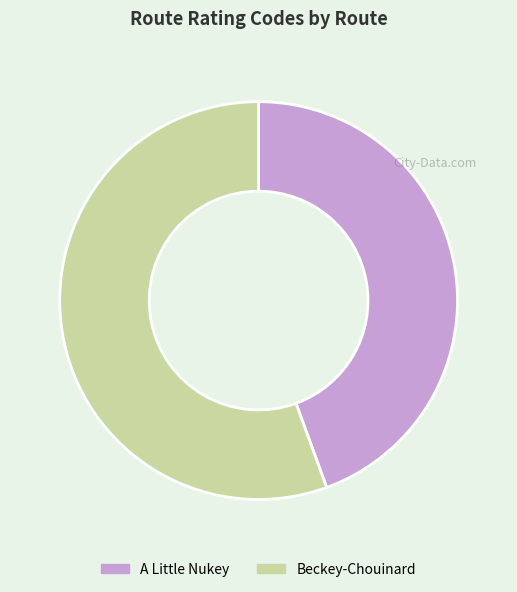

Is it true that A Little Nukey is 39% of the pie?

False